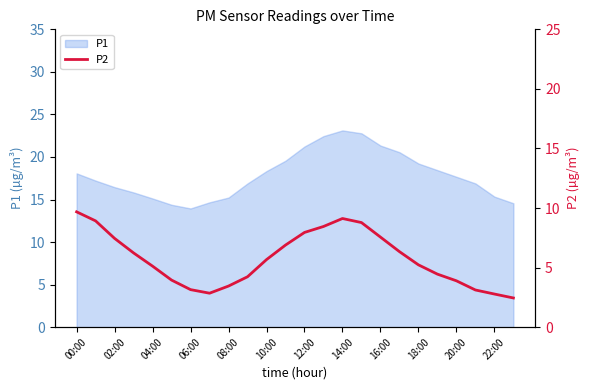

What is the label of the 7th point from the right?

17